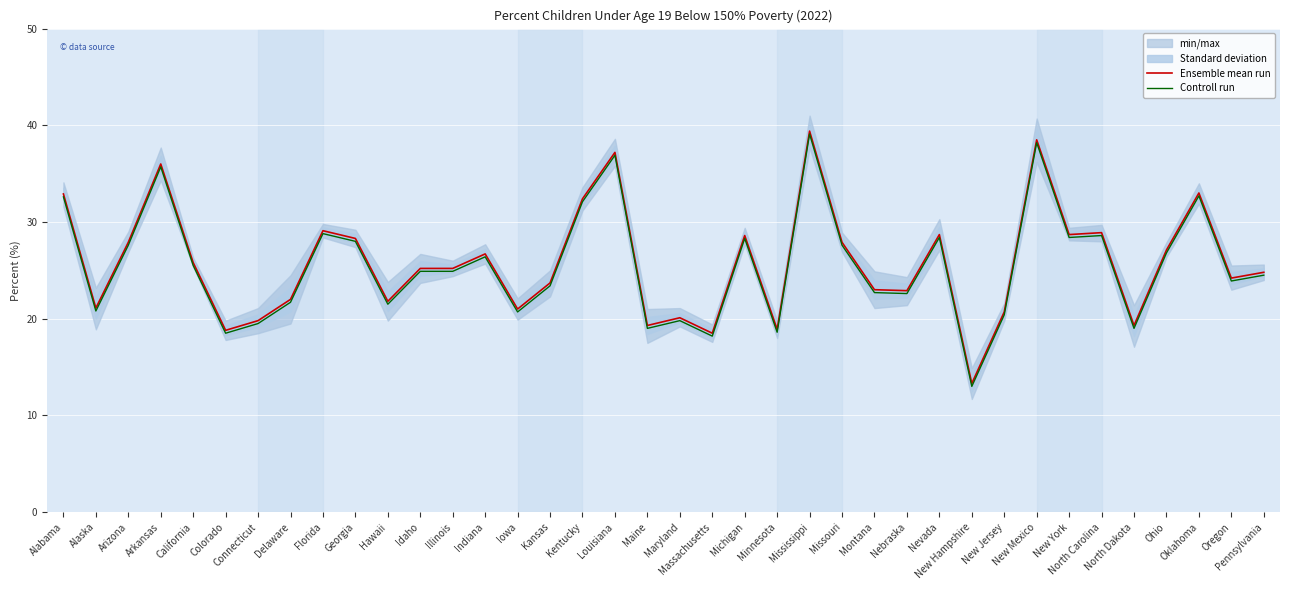

What position from the right is Mississippi?

15